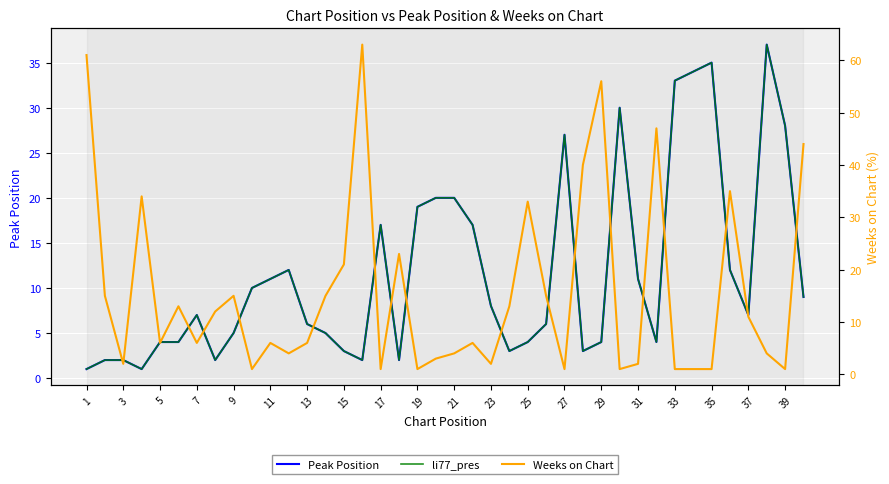

What is the sum of all Weeks on Chart values?

626